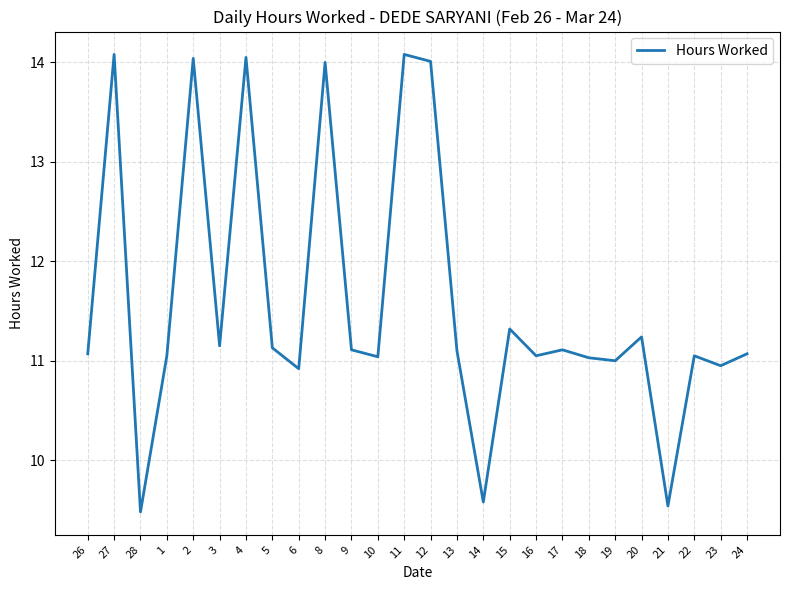

How many lines are shown in the chart?

1